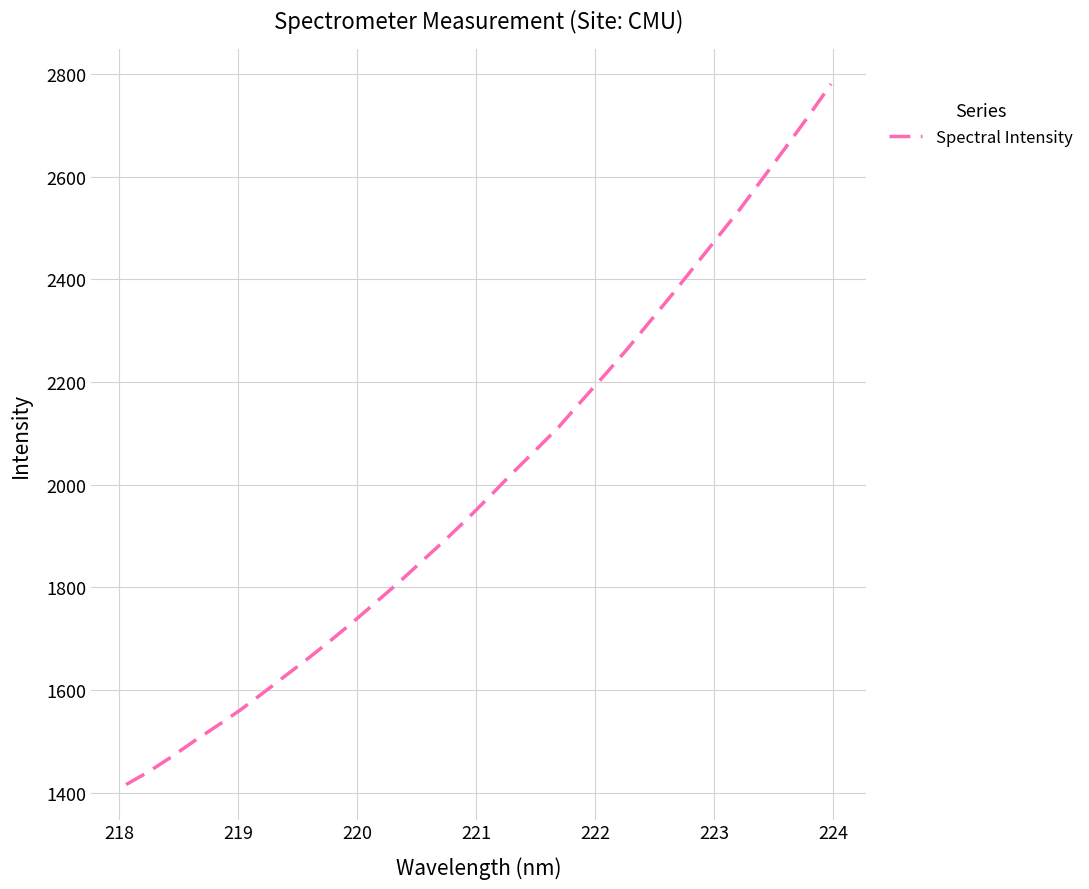

What is the maximum value shown in the chart?

2780.7